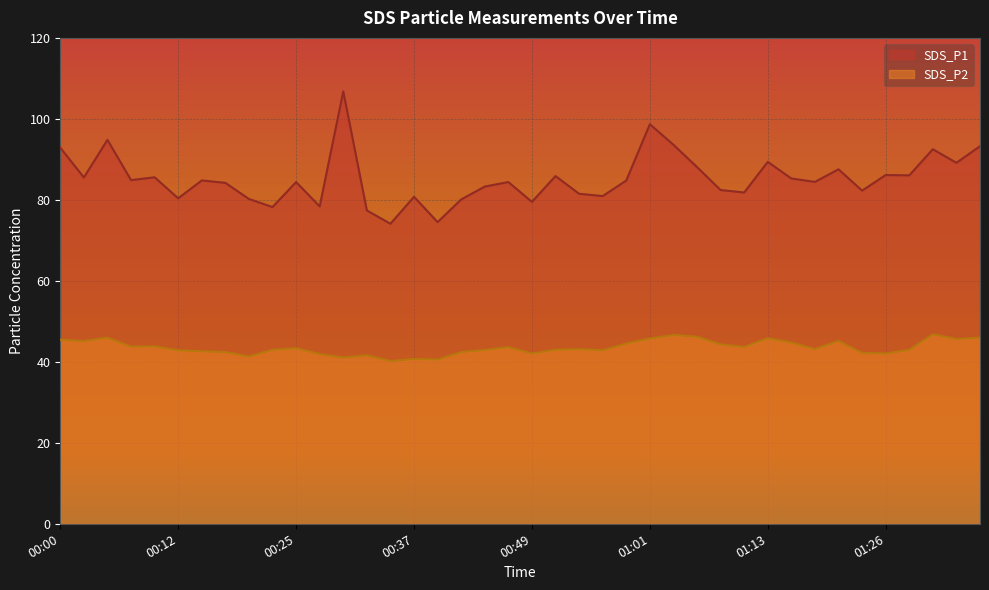

What is the total value across all series at 01:16?

130.0